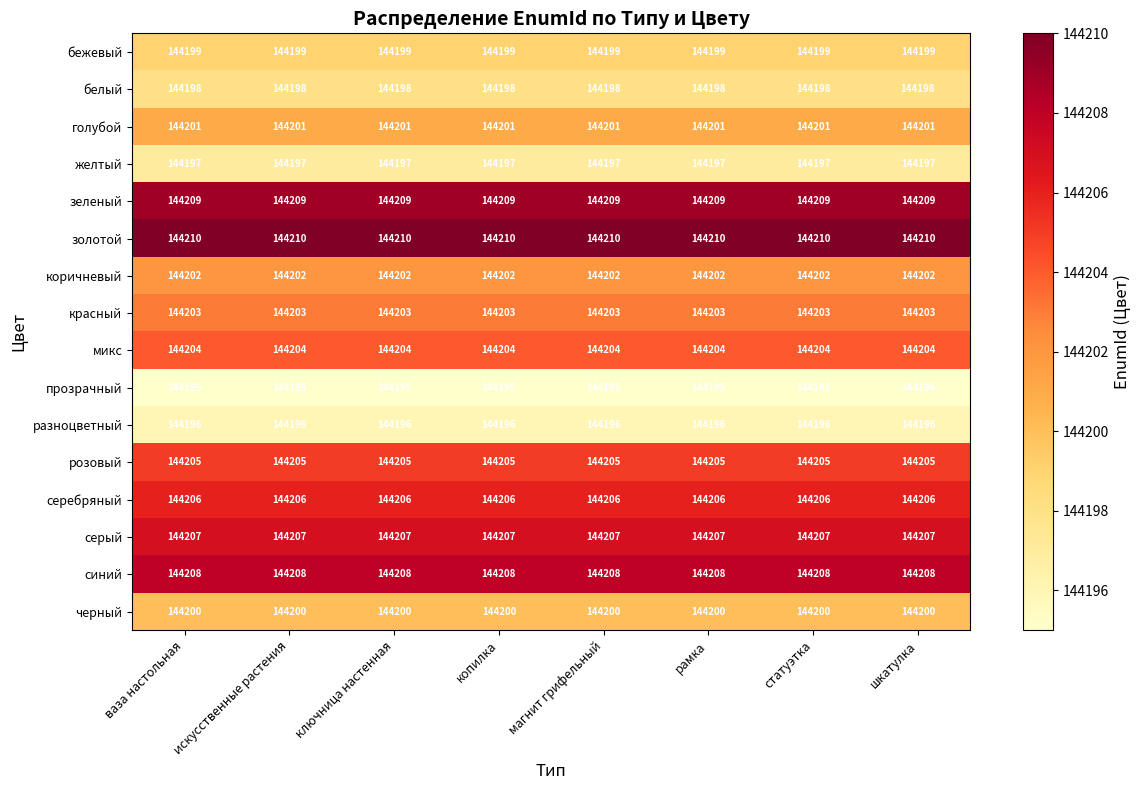

What is the minimum value for красный?

144203